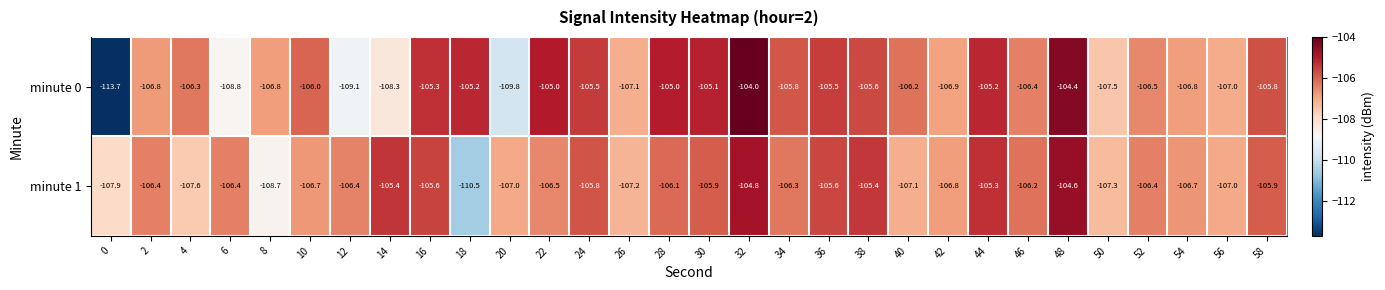

Which series has the widest spread of values?

minute 0